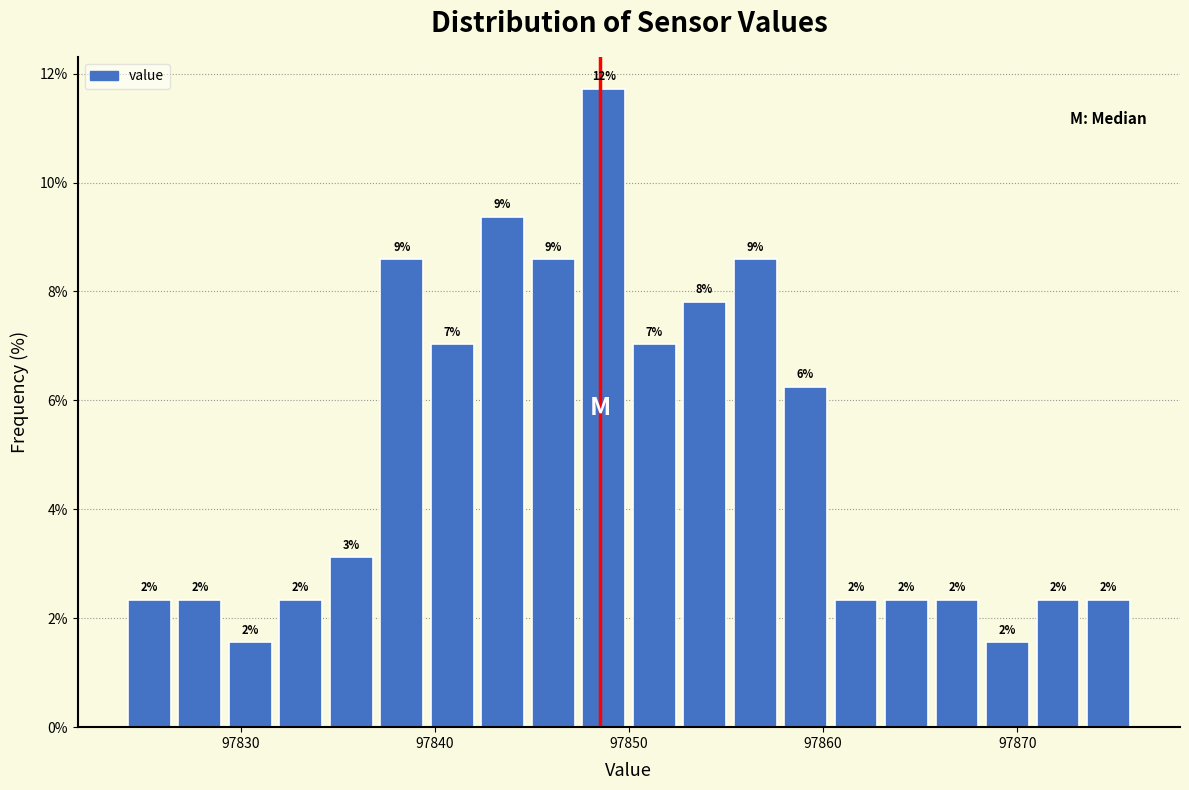

Around what value on the x-axis is the tallest bar? Give the approximate position of its centre, as read against the axis.

97849